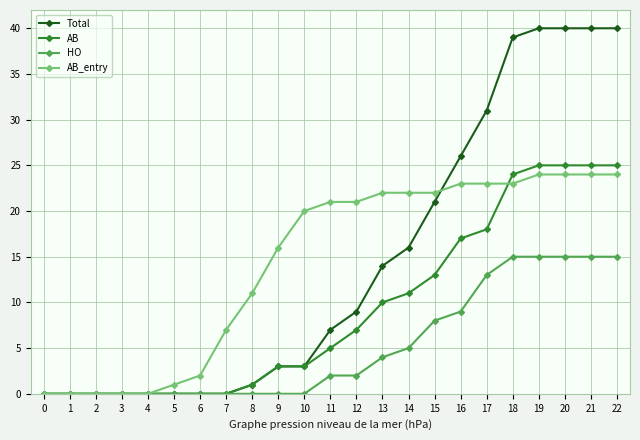

How many values in the AB series are below 5?

11